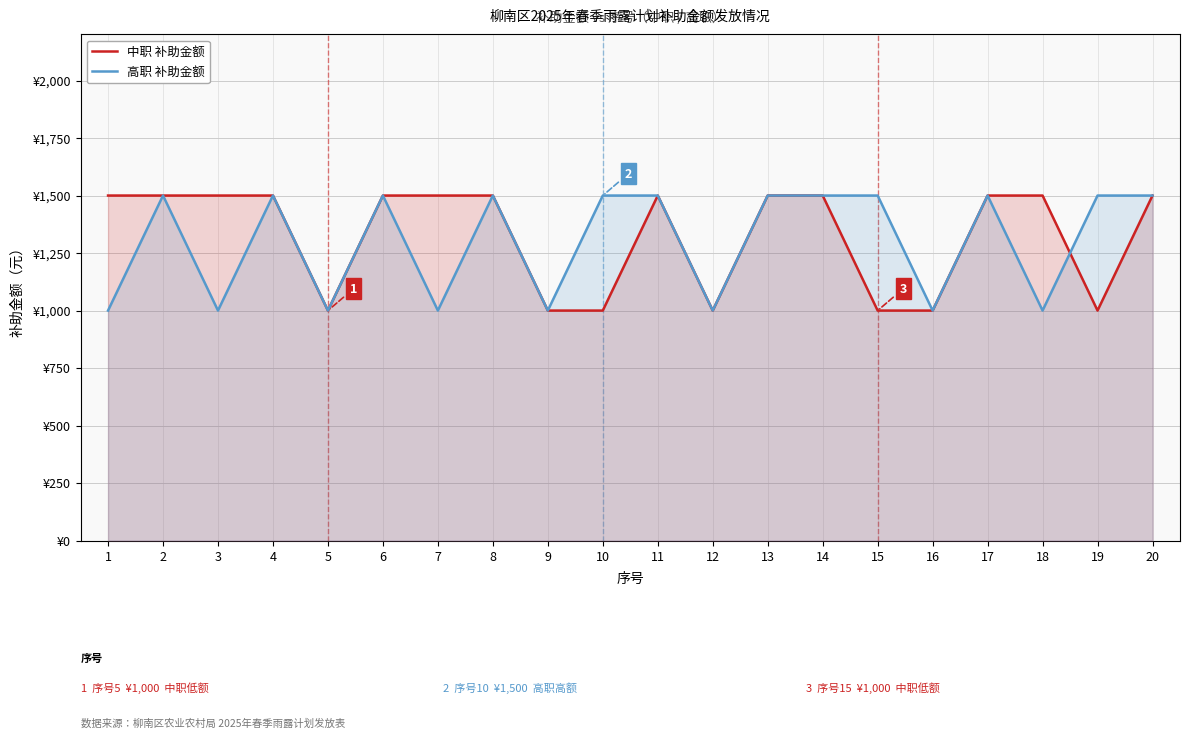

True or false: 高职 补助金额 and 中职 补助金额 intersect in this chart.

True